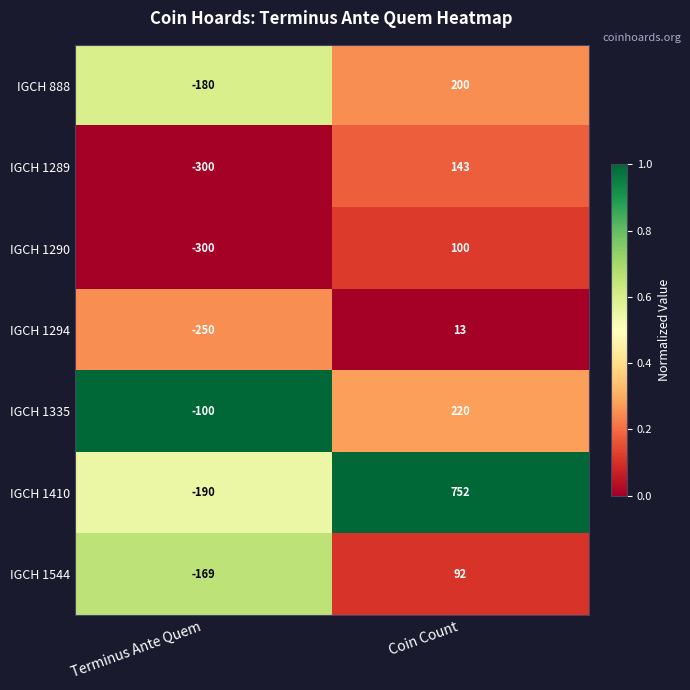

Read the IGCH 1410 value at Terminus Ante Quem.

-190